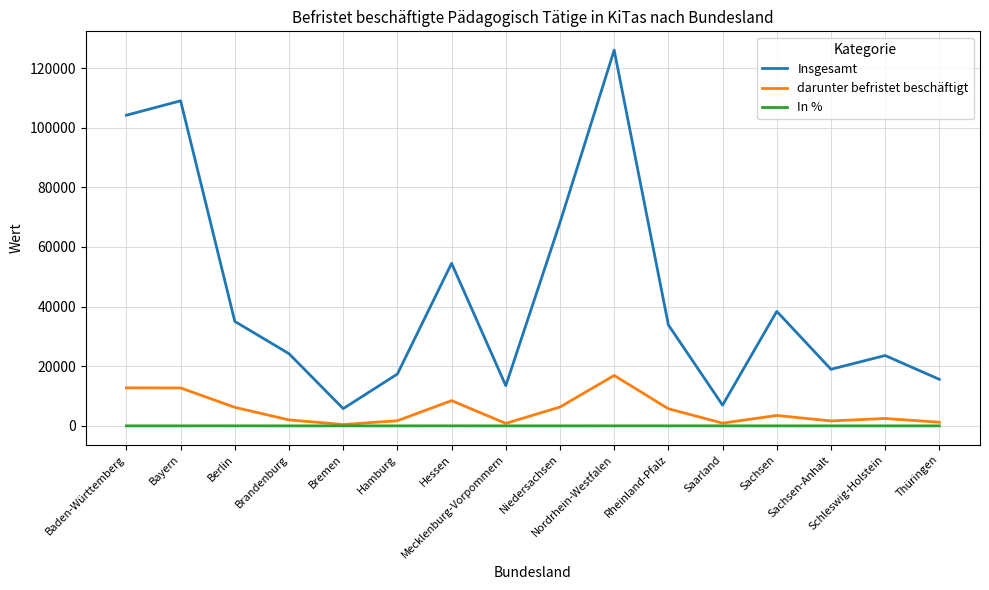

True or false: darunter befristet beschäftigt and Insgesamt intersect in this chart.

False